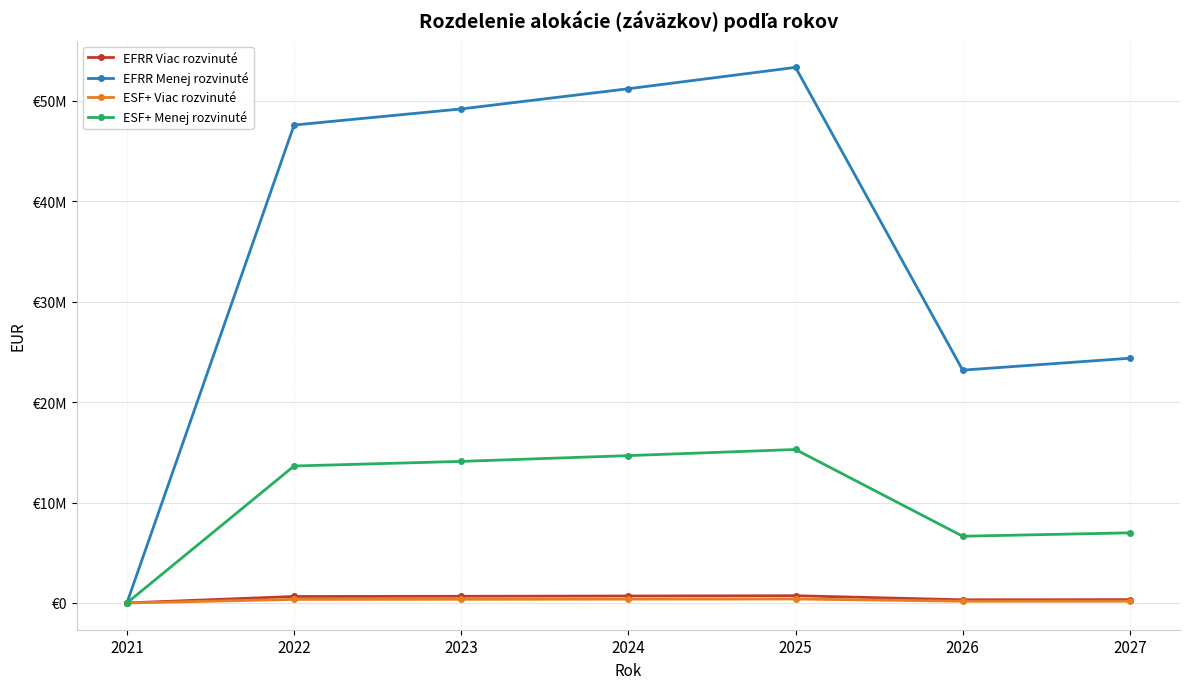

Does the chart have visible grid lines?

Yes